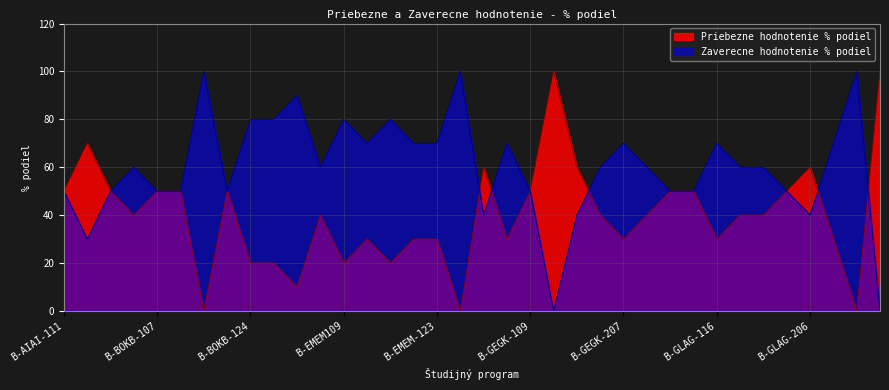

How many interior local peaks does the Priebezne hodnotenie % podiel series have?

7